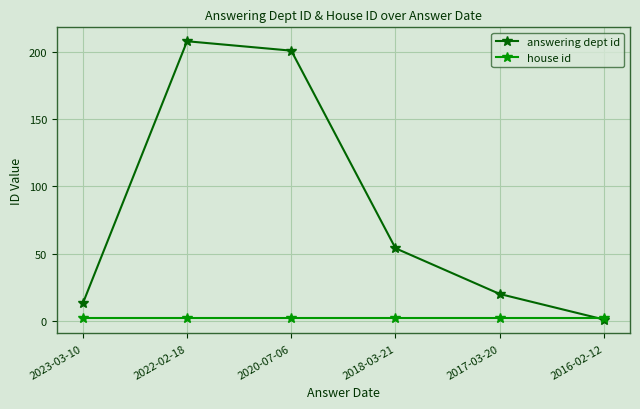

True or false: house id has a value of 2 at 2017-03-20.

True